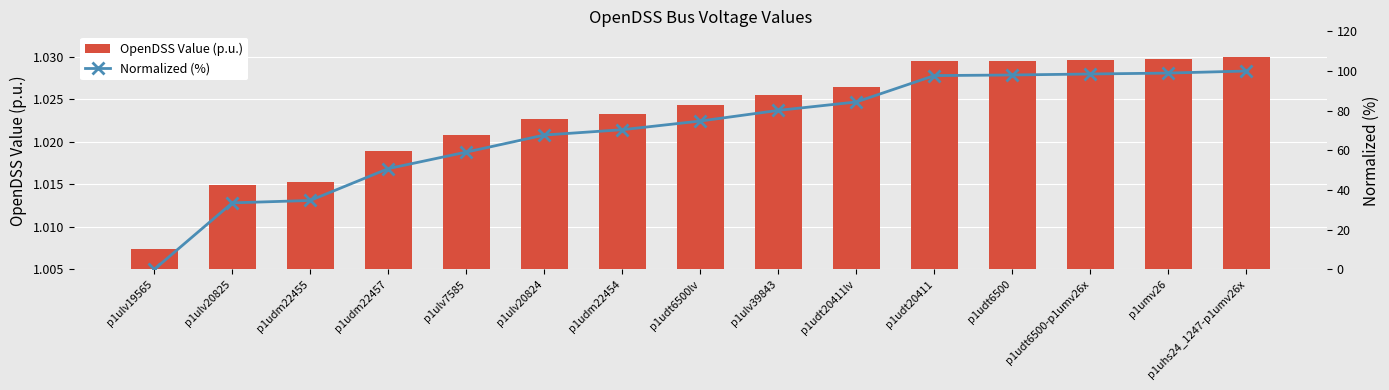

Reading left to right, what are all the values shown in this chart?

OpenDSS Value (p.u.): 1.0	1.0	1.0	1.0	1.0	1.0	1.0	1.0	1.0	1.0	1.0	1.0	1.0	1.0	1.0
Normalized (%): 0.0	33.5	34.8	50.8	59.1	67.7	70.4	74.8	80.2	84.4	97.7	98.0	98.5	99.0	100.0